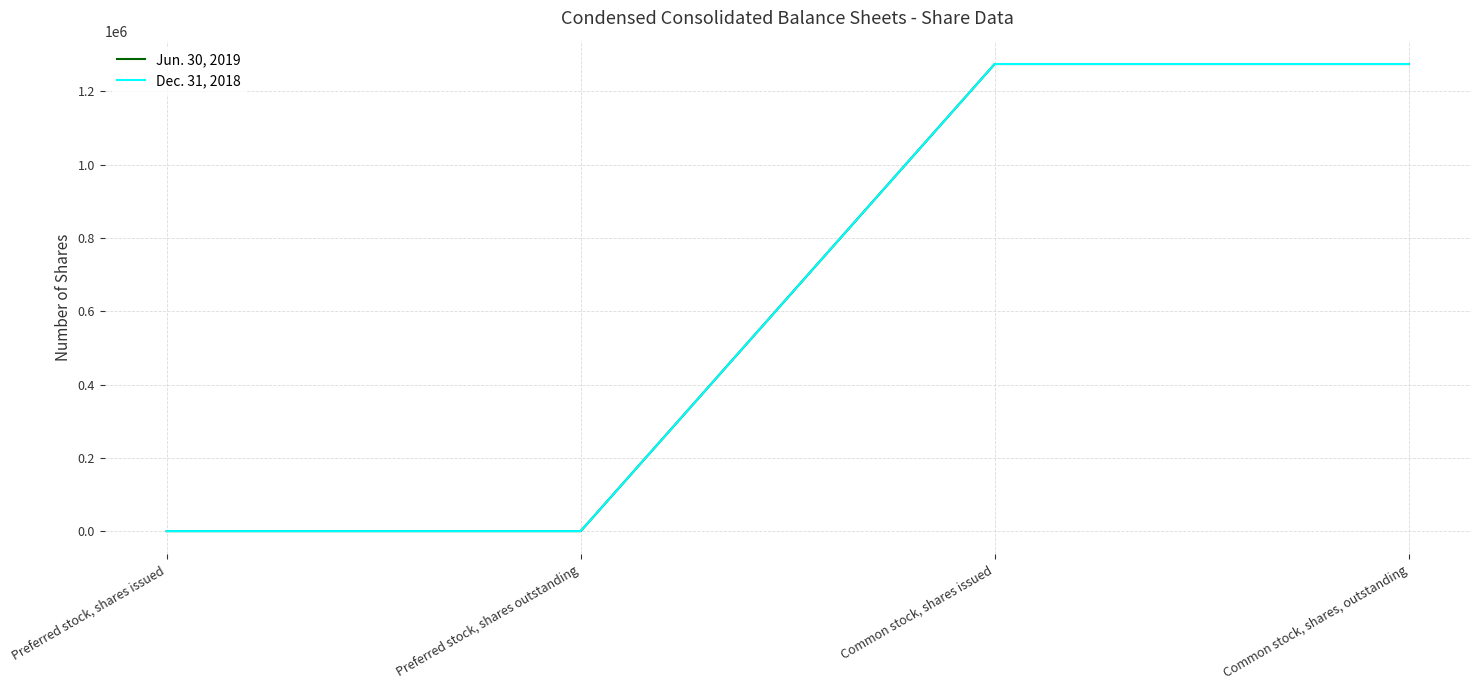

What is the total value across all series at Common stock, shares, outstanding?

2549206